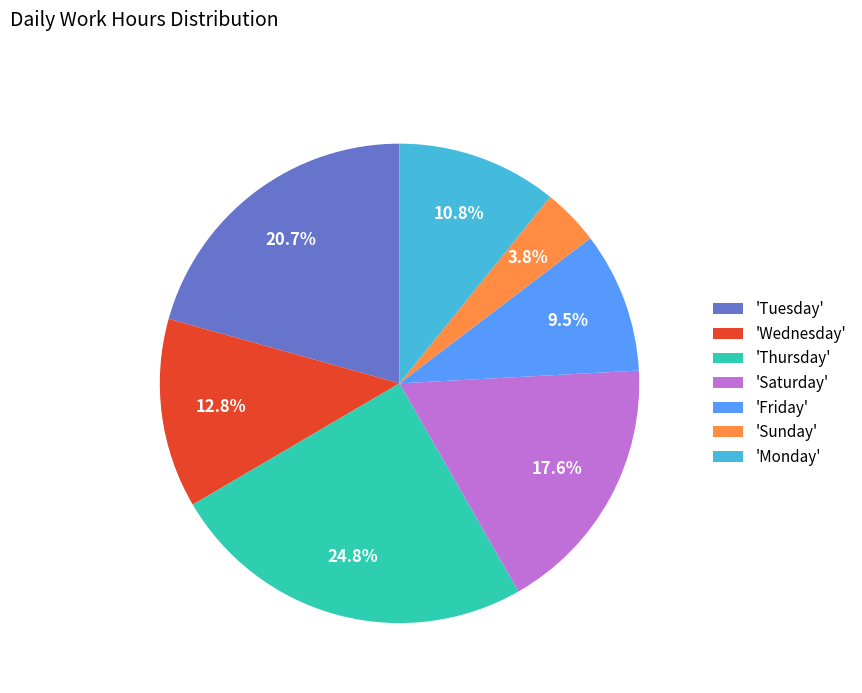

Between 'Saturday' and 'Monday', which is larger?

'Saturday'